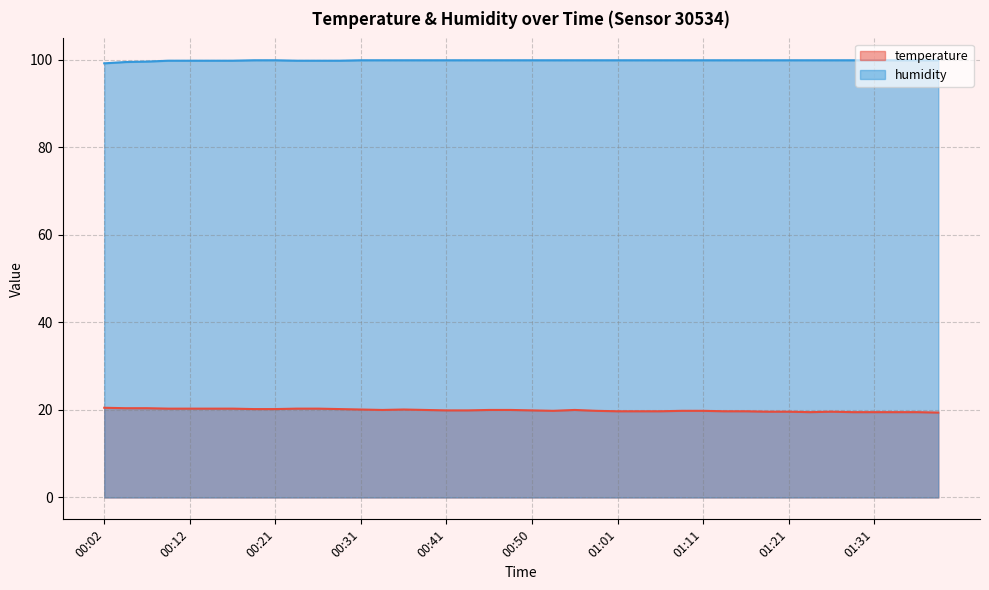

Does the chart have visible grid lines?

Yes